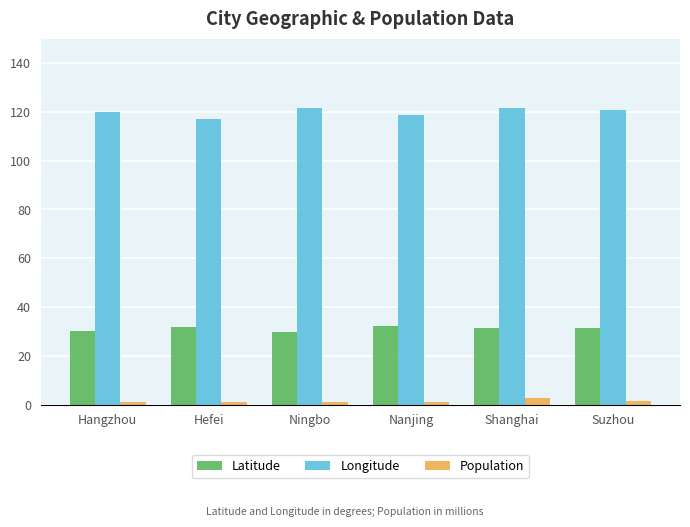

List the series in order of their peak value, highest first.

Longitude, Latitude, Population